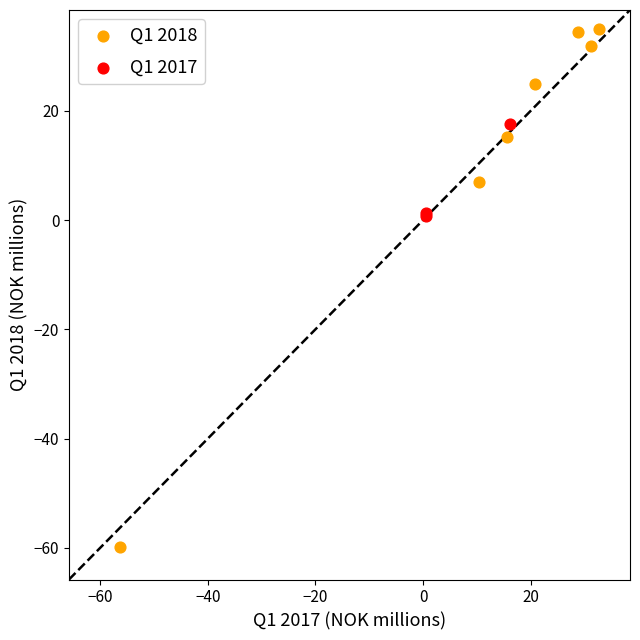

Which series contains the highest Y value?

Q1 2018